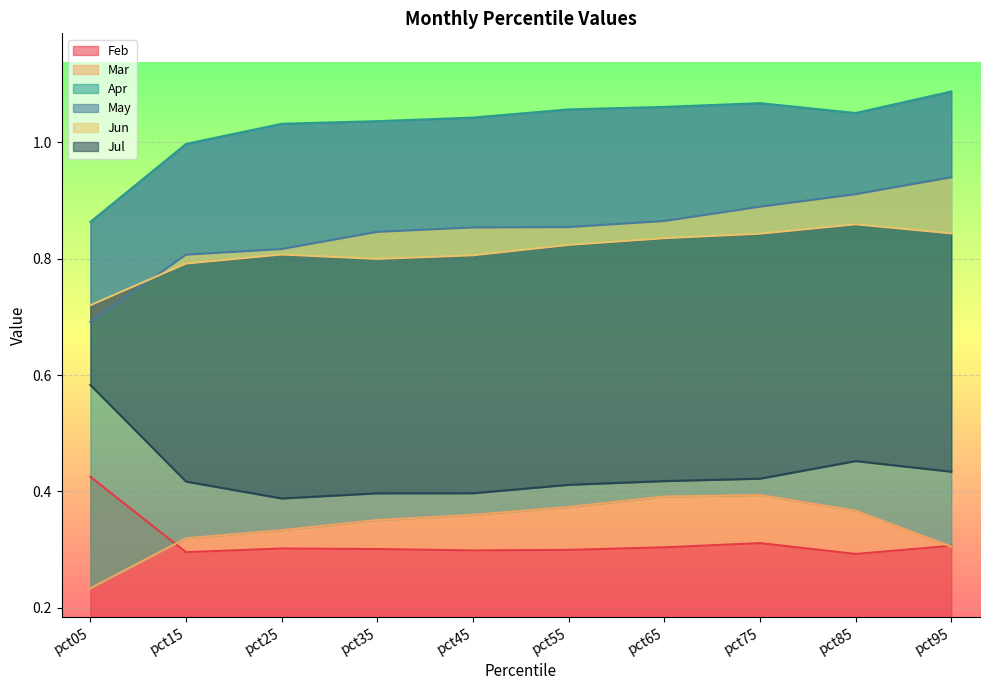

Reading right to left, transcribe all the data shown in this chart.

Feb: 0.3	0.3	0.3	0.3	0.3	0.3	0.3	0.3	0.3	0.4
Mar: 0.3	0.4	0.4	0.4	0.4	0.4	0.4	0.3	0.3	0.2
Apr: 1.1	1.1	1.1	1.1	1.1	1.0	1.0	1.0	1.0	0.9
May: 0.9	0.9	0.9	0.9	0.9	0.9	0.8	0.8	0.8	0.7
Jun: 0.8	0.9	0.8	0.8	0.8	0.8	0.8	0.8	0.8	0.7
Jul: 0.4	0.5	0.4	0.4	0.4	0.4	0.4	0.4	0.4	0.6